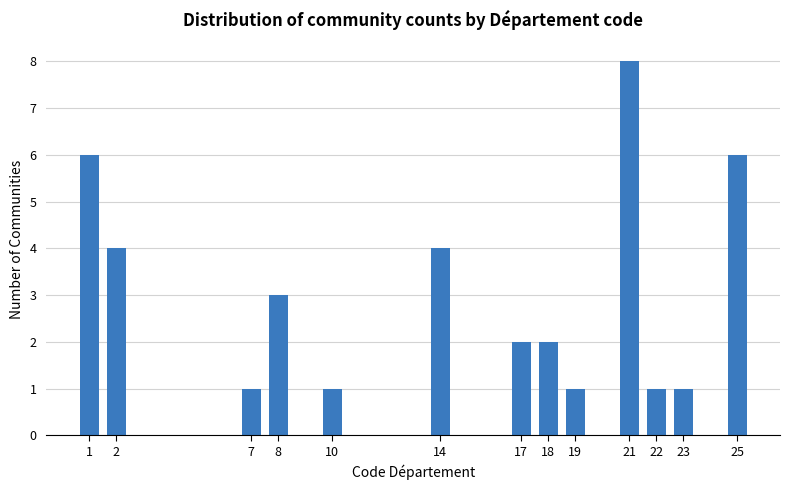

Reading left to right, transcribe all the data shown in this chart.

6	4	1	3	1	4	2	2	1	8	1	1	6